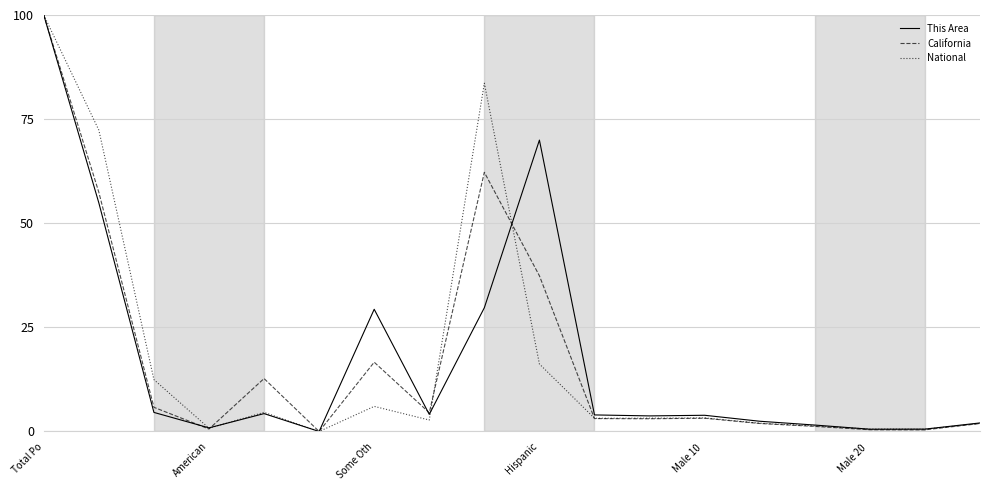

Does the chart have visible grid lines?

Yes